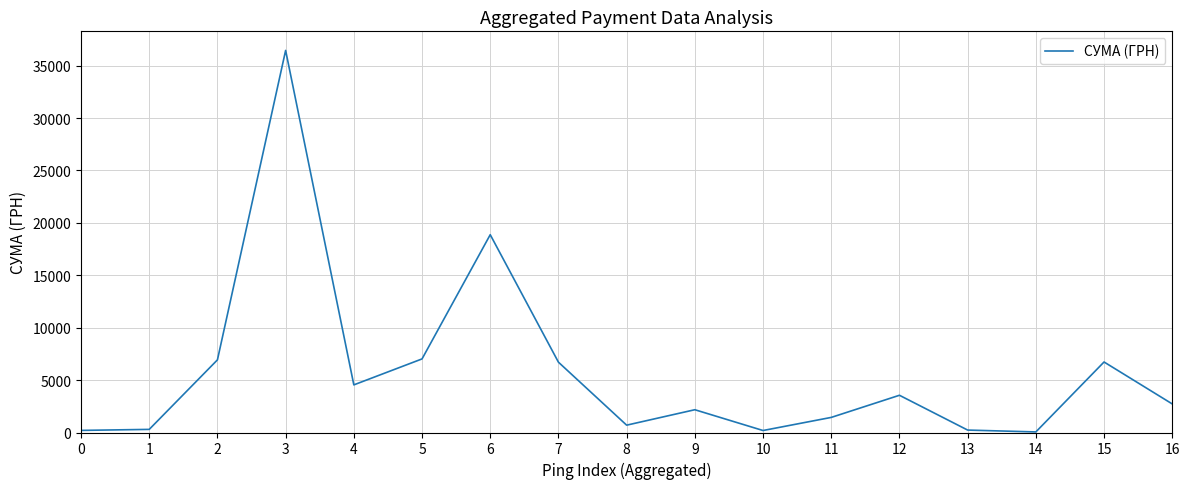

The value at 4 is 4543.7. True or false?

True